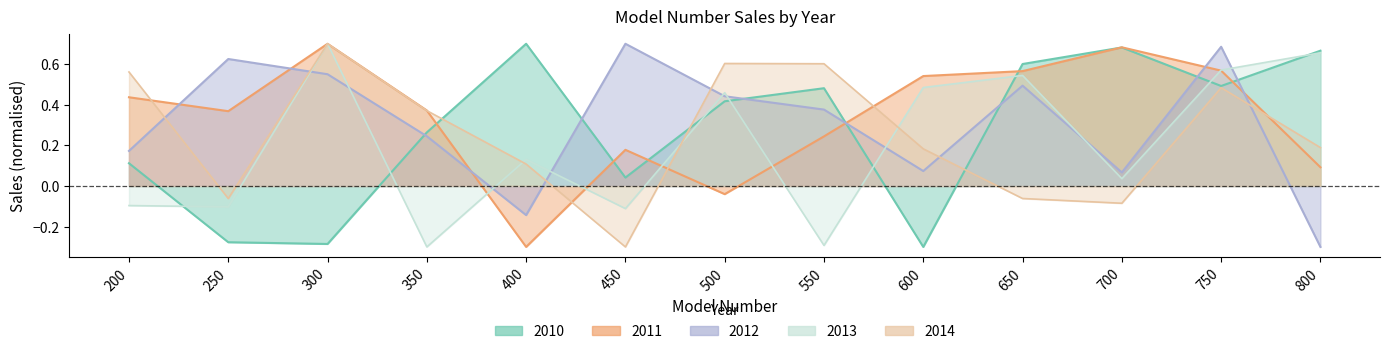

At which category does 2012 reach its first local peak?

250